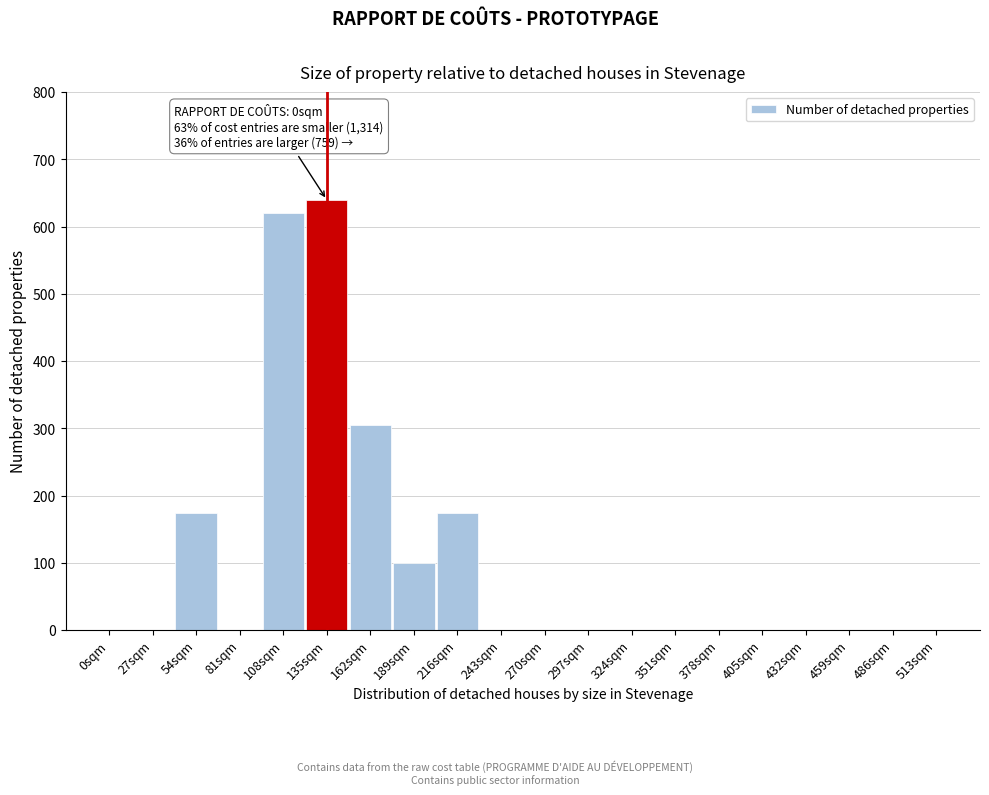

Reading left to right, list all the values displayed in this chart.

0sqm=0	27sqm=0	54sqm=175	81sqm=0	108sqm=620	135sqm=640	162sqm=305	189sqm=100	216sqm=175	243sqm=0	270sqm=0	297sqm=0	324sqm=0	351sqm=0	378sqm=0	405sqm=0	432sqm=0	459sqm=0	486sqm=0	513sqm=0